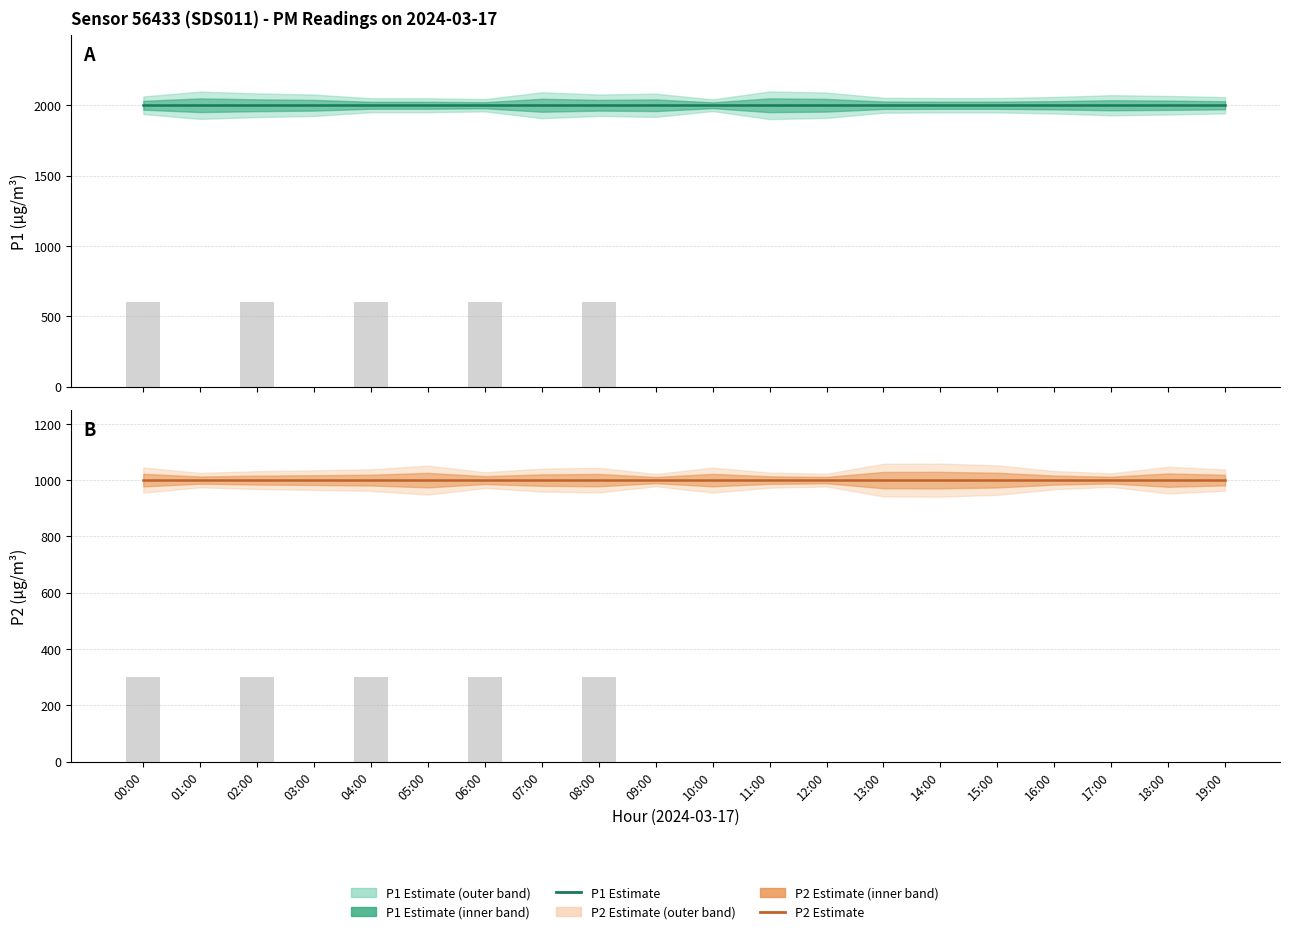

What is the label of the 14th bar from the left?

13:00